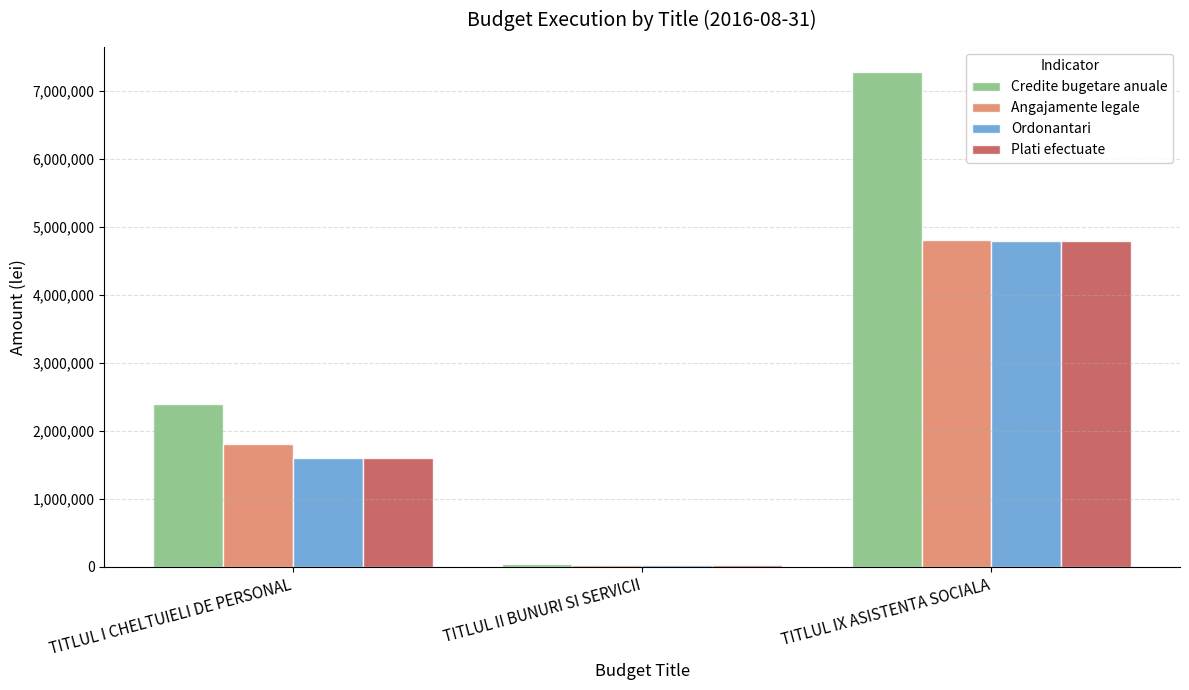

What is the total value across all series at TITLUL II BUNURI SI SERVICII?

104762